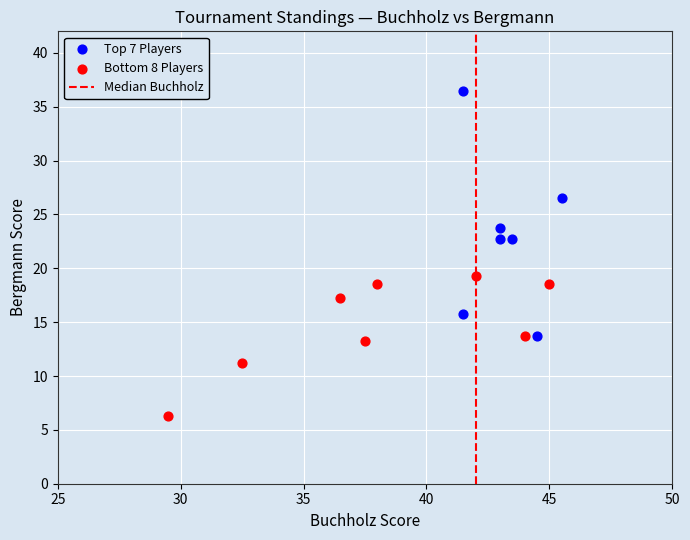

Which series reaches the minimum Y coordinate?

Bottom 8 Players